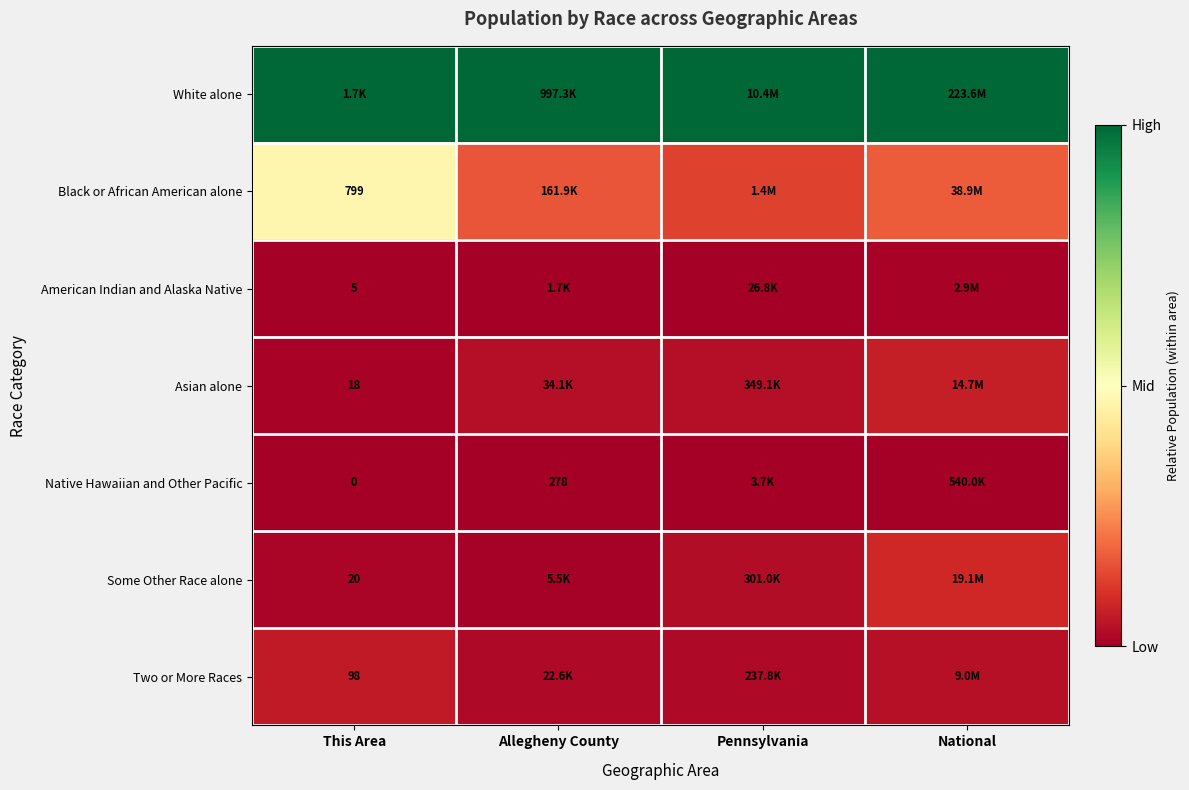

List the labels in order of Native Hawaiian and Other Pacific value, smallest first.

This Area, Allegheny County, Pennsylvania, National